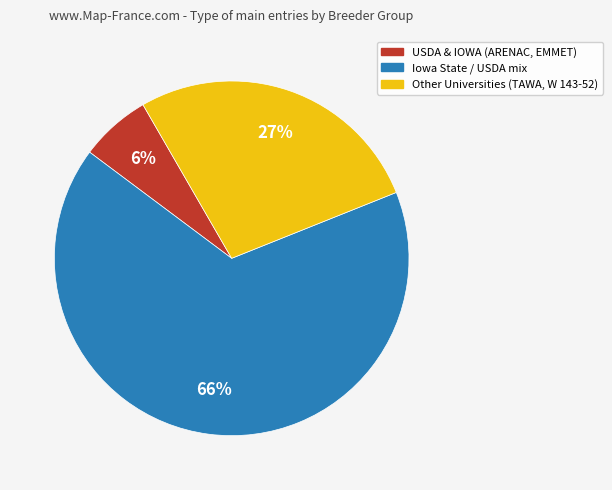

Does any single category account for the majority?

Yes